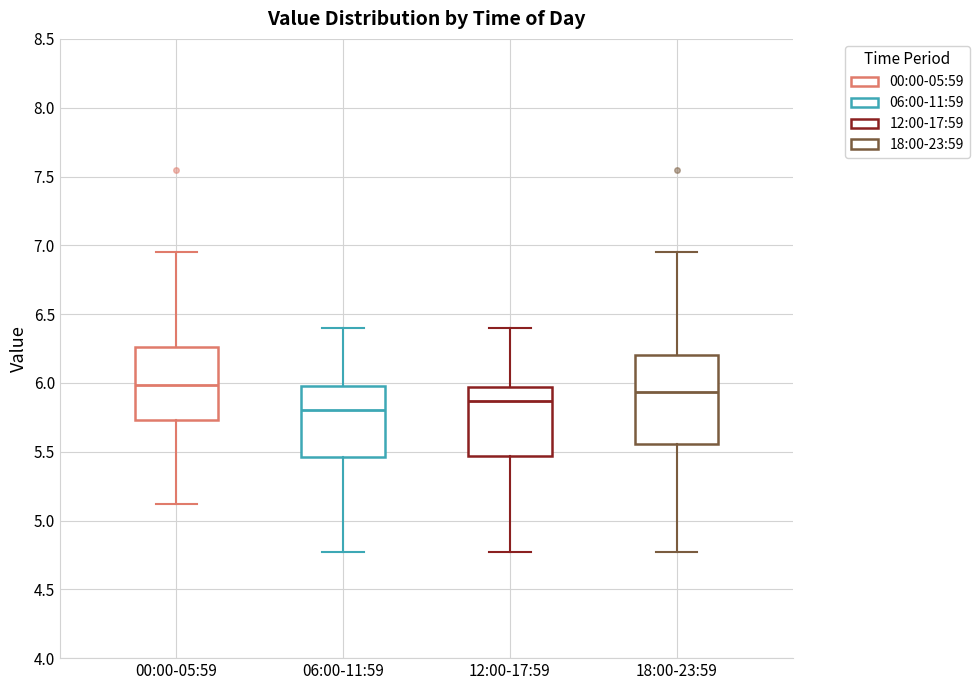

Reading left to right, read every box against the y-axis: the position of its median line, the range the box covers, and the ends of its whiskers. The values are not printed on the chart, so give them approximately, as read against the axis.

00:00-05:59: median 6.00, box 5.75 to 6.25, whiskers 5.10 to 6.95
06:00-11:59: median 5.80, box 5.45 to 6.00, whiskers 4.75 to 6.40
12:00-17:59: median 5.85, box 5.45 to 5.95, whiskers 4.75 to 6.40
18:00-23:59: median 5.95, box 5.55 to 6.20, whiskers 4.75 to 6.95